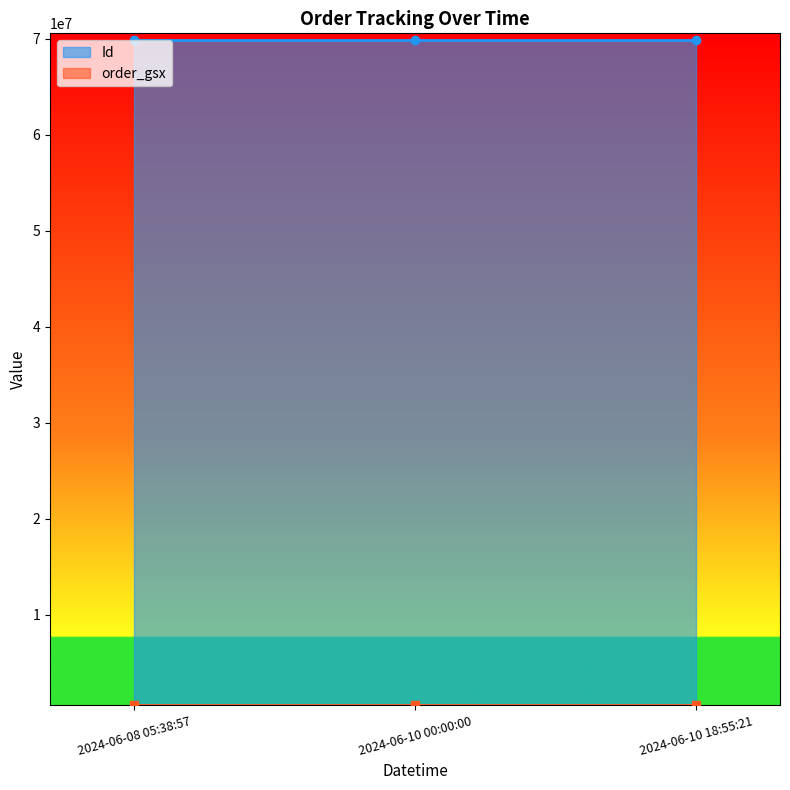

What is the difference between the highest and lowest values at 2024-06-10 00:00:00?

69301269